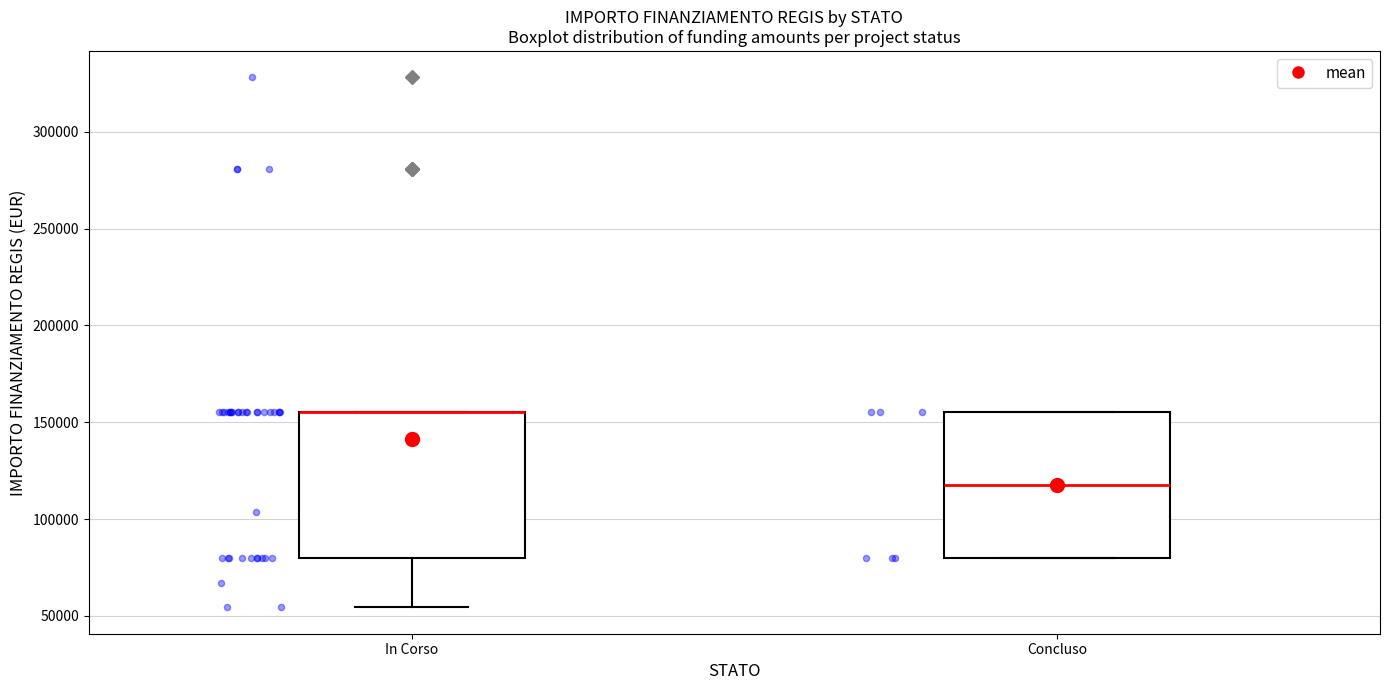

Reading left to right, transcribe this box plot: for each box, give where its median line is, the range the box spans, and where its two whiskers end, as read against the y-axis. The values are not printed on the chart, so give them approximately, as read against the axis.

In Corso: median 155000 (drawn on the box's upper edge), box 80000 to 155000, whiskers 55000 to 155000
Concluso: median 120000, box 80000 to 155000, whiskers 80000 to 155000